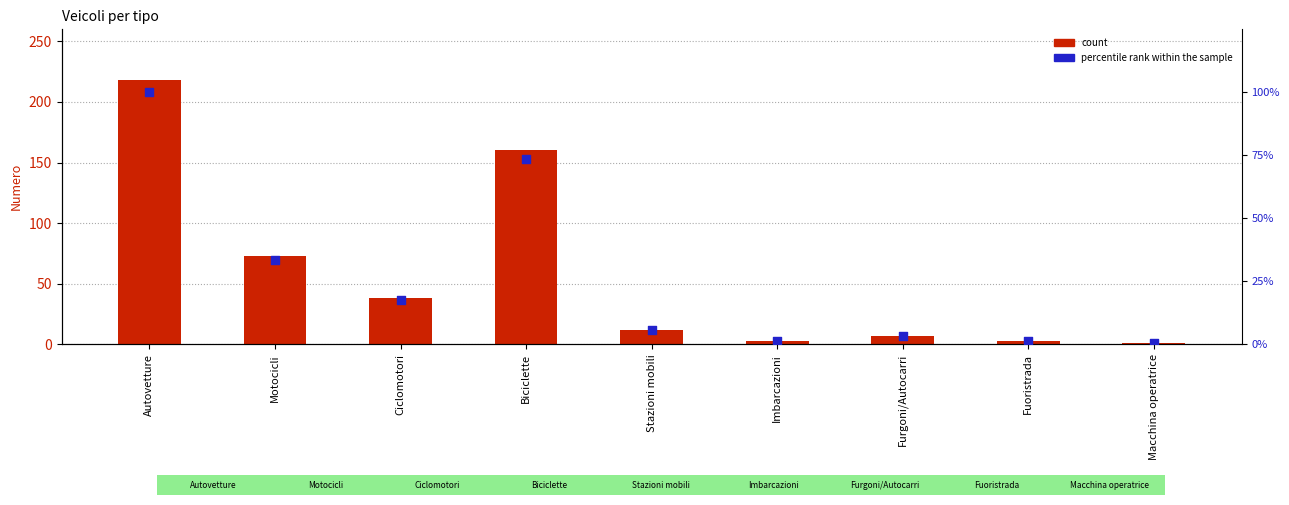

Which series contains the lowest Y value?

percentile rank within the sample